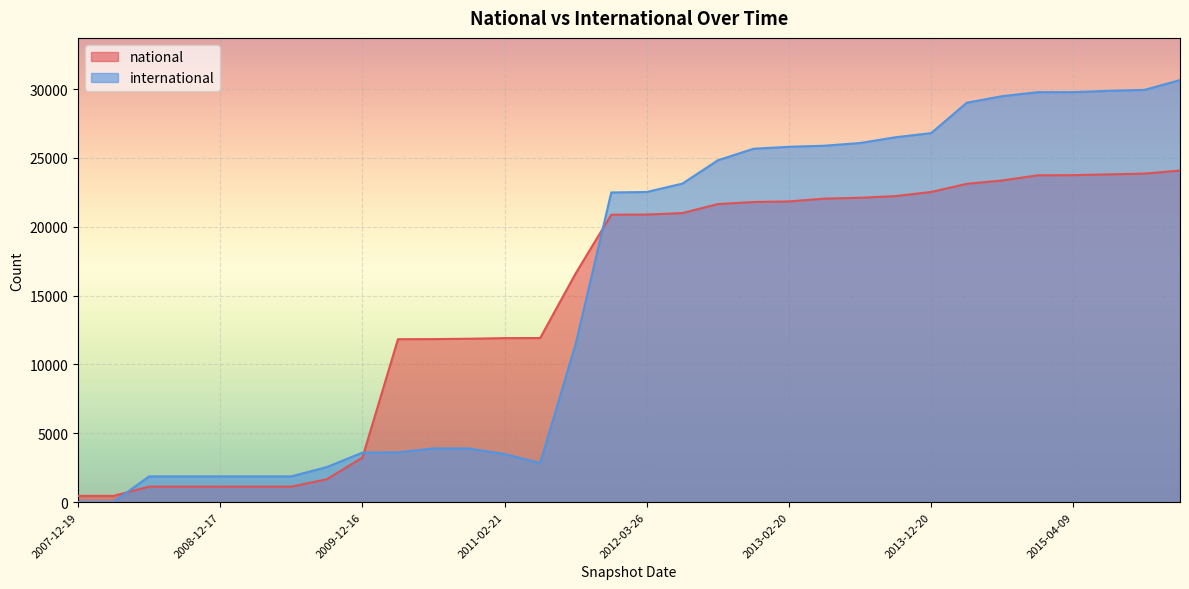

What position from the left is 2014-09-08?

27